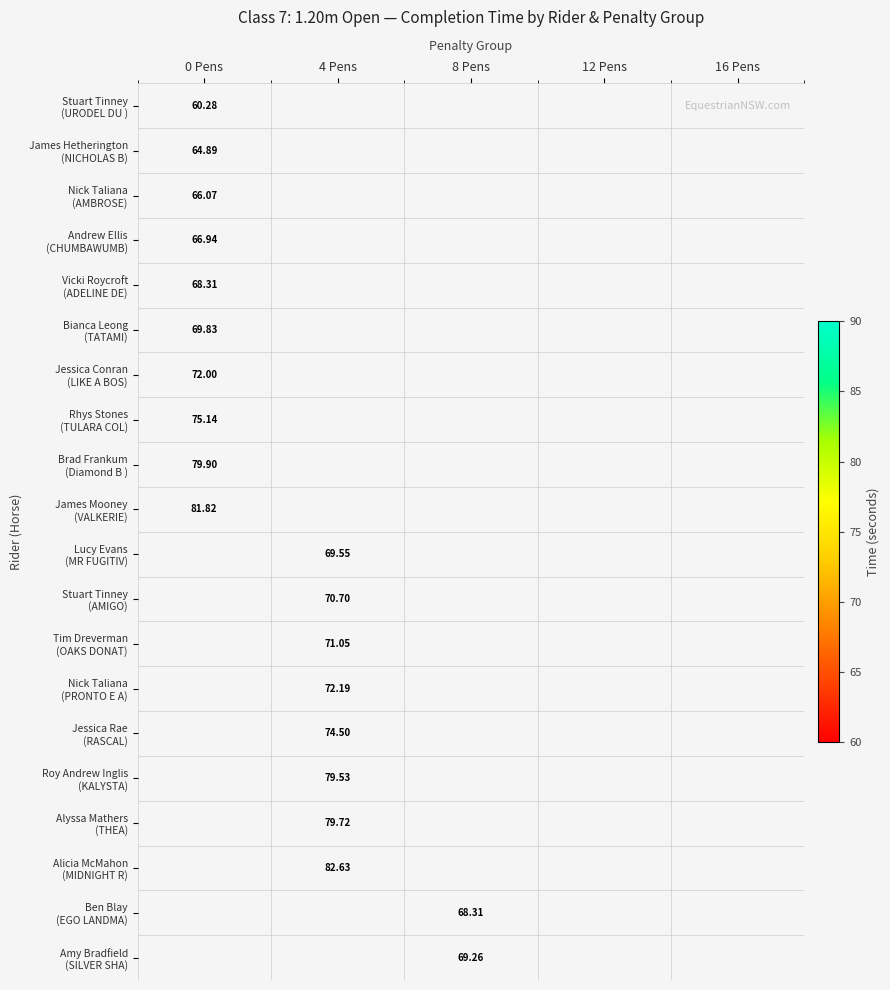

Between 8 Pens and 0 Pens, which is larger?

0 Pens